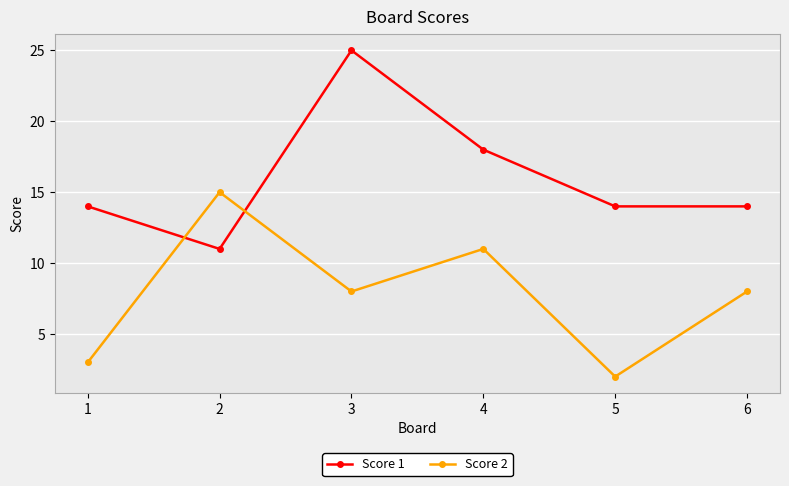

Is this an area chart (filled region under the line)?

No